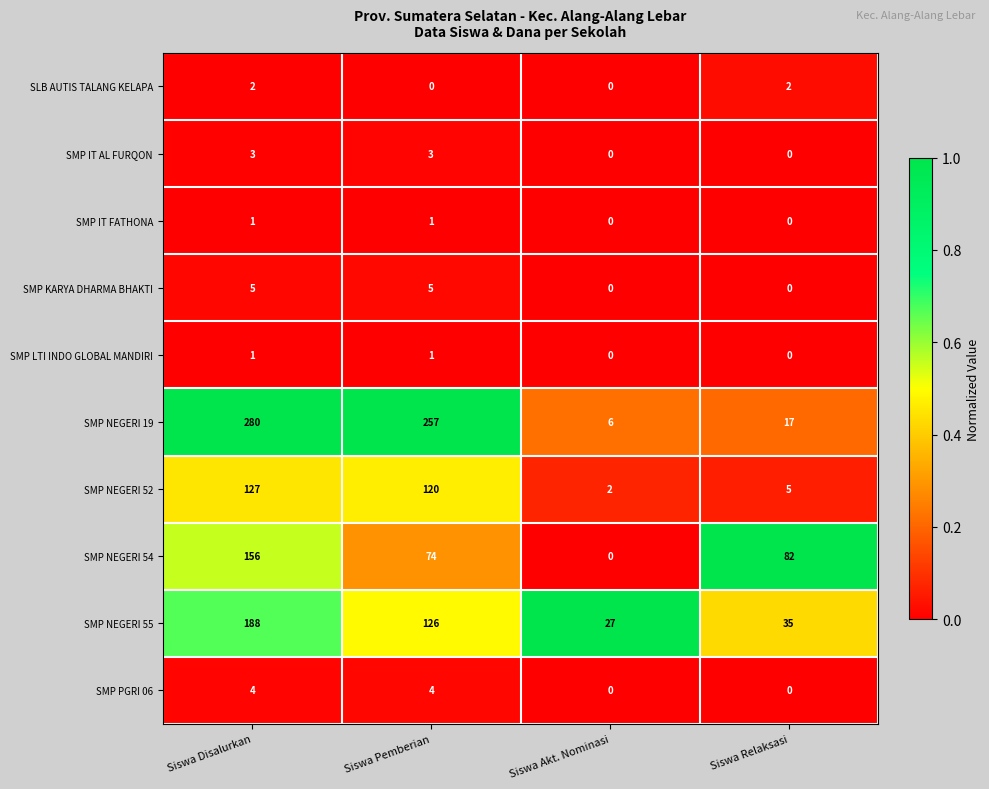

What is the maximum value shown in the chart?

280